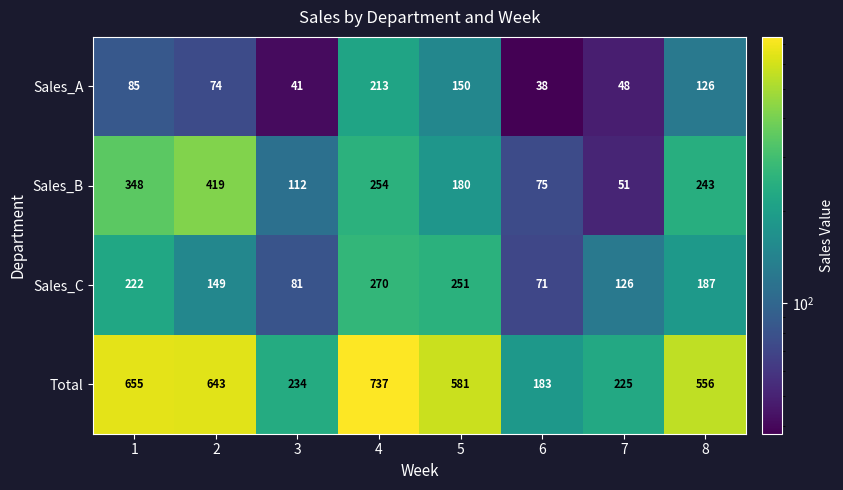

Which label corresponds to the largest value in the chart?

4